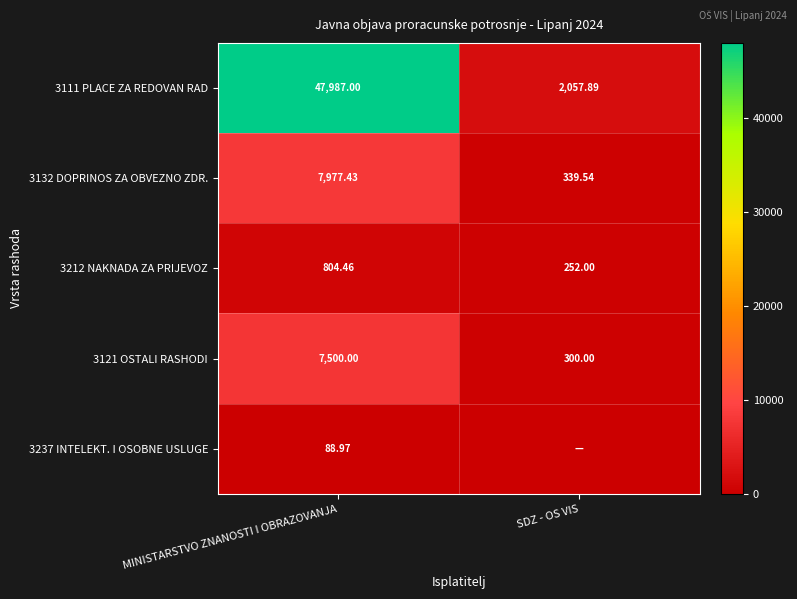

What is the lowest value of the 3121 OSTALI RASHODI series?

300.0